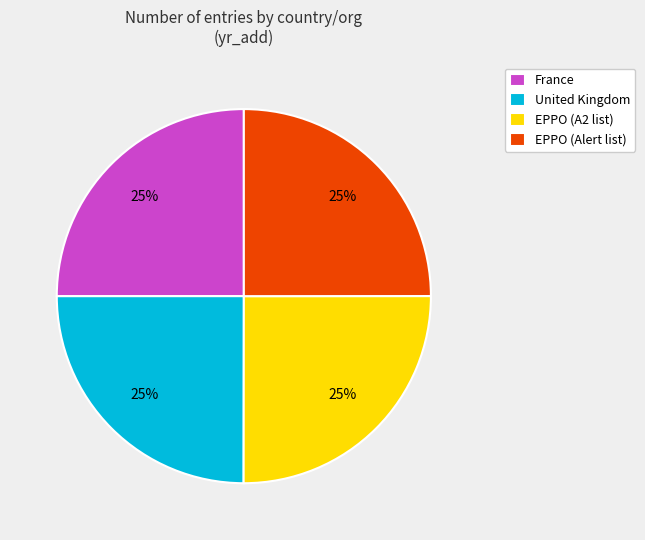

To the nearest percent, what percentage of the pie is United Kingdom?

25%